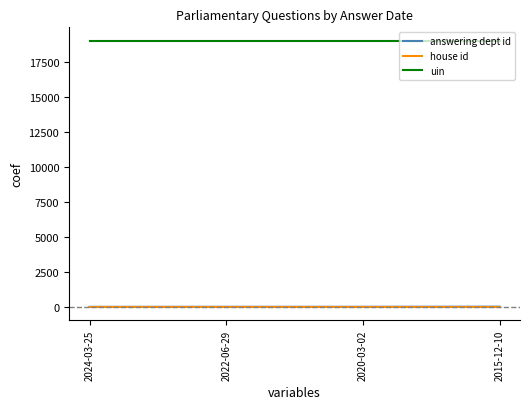

How many lines are shown in the chart?

3